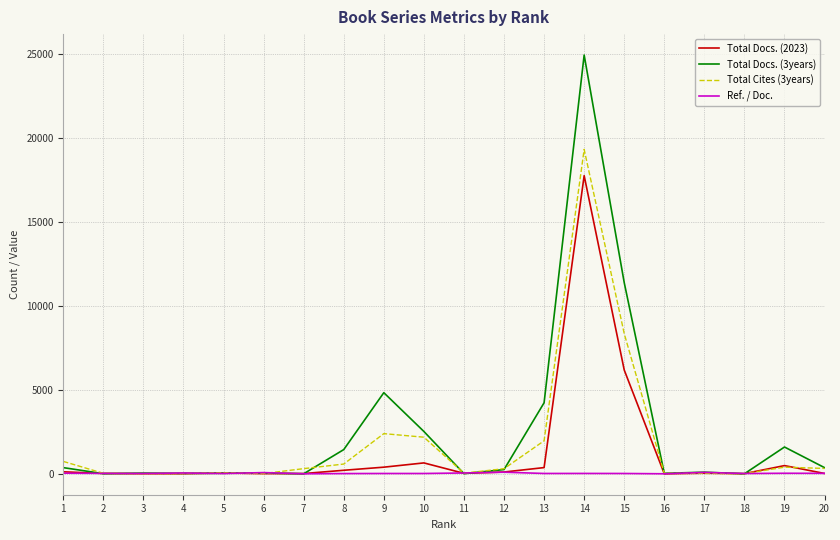

List the series in order of their peak value, highest first.

Total Docs. (3years), Total Cites (3years), Total Docs. (2023), Ref. / Doc.